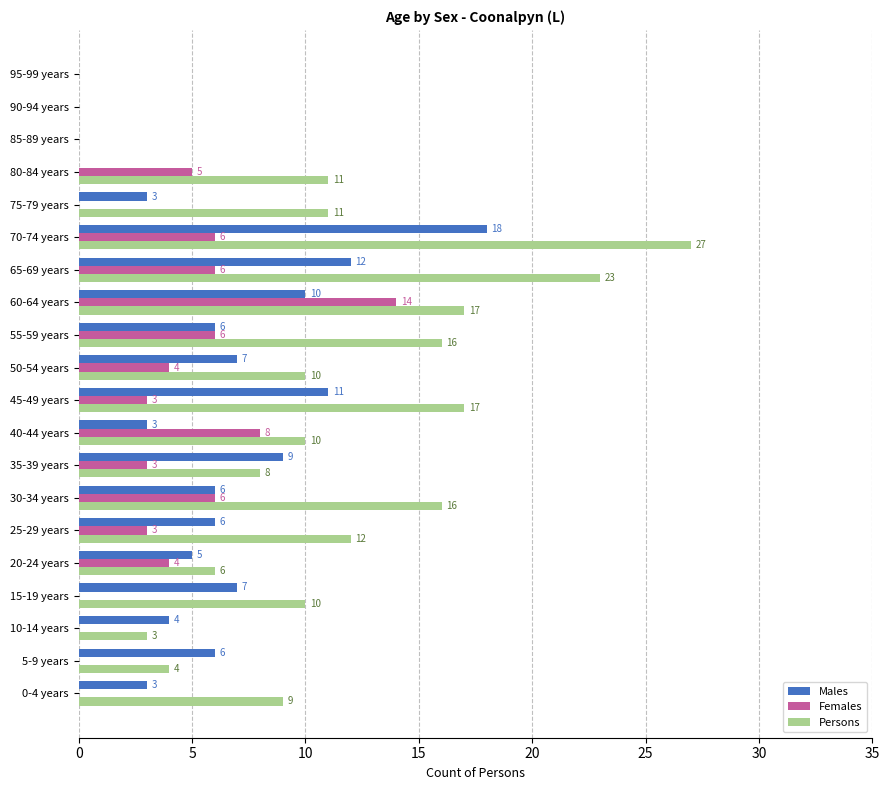

Which series has the largest total across all categories?

Persons